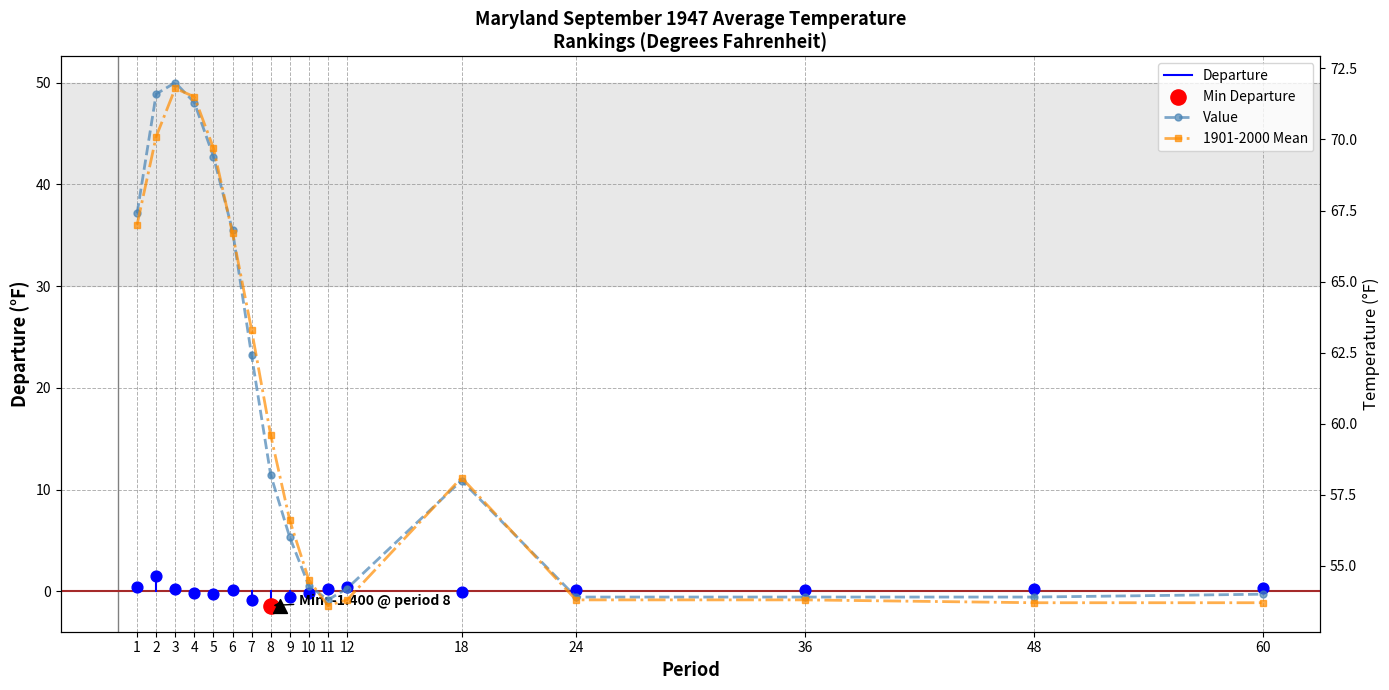

Which series reaches the minimum Y coordinate?

1901-2000 Mean